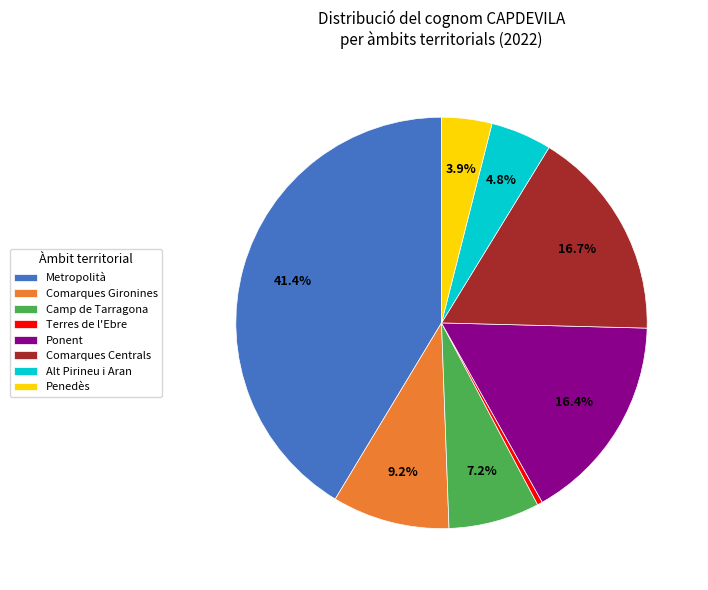

What percentage is the Ponent slice, to the nearest percent?

16%